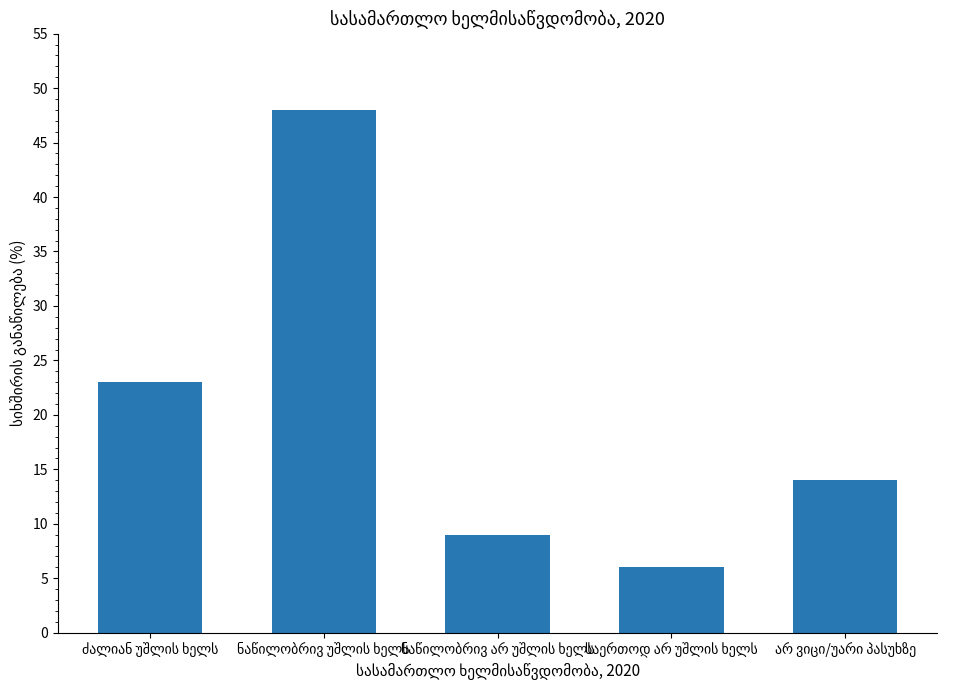

What is the sum of all values?

100